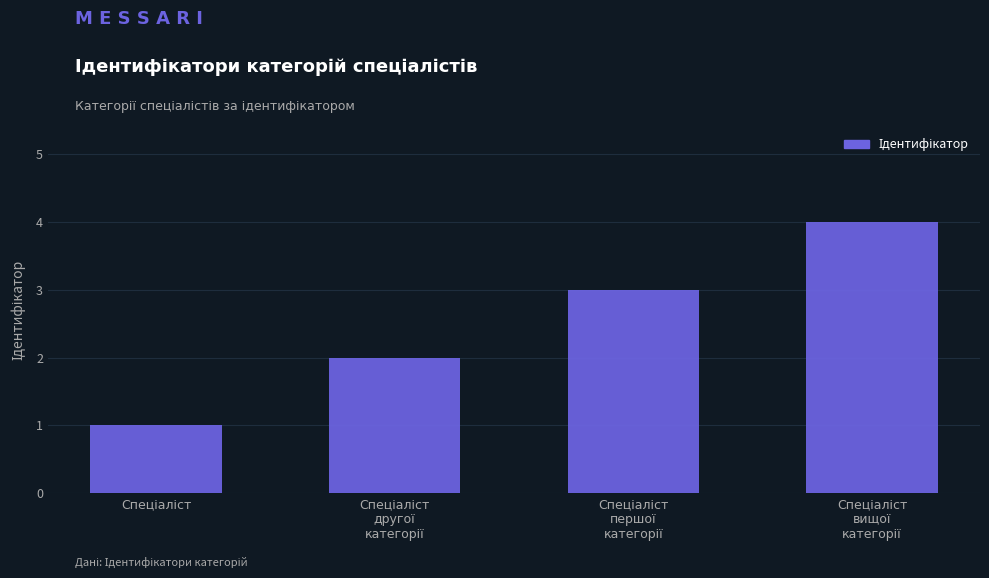

What is the greatest value displayed?

4